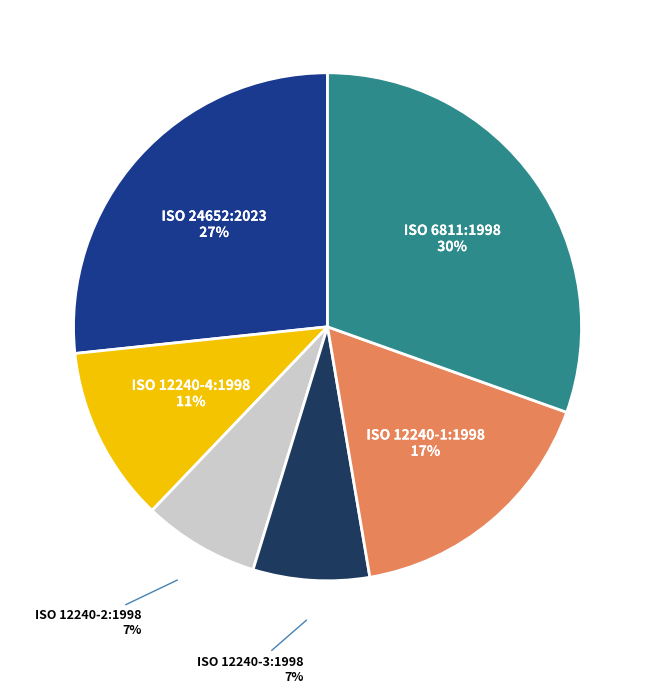

How many segments does this pie chart have?

6